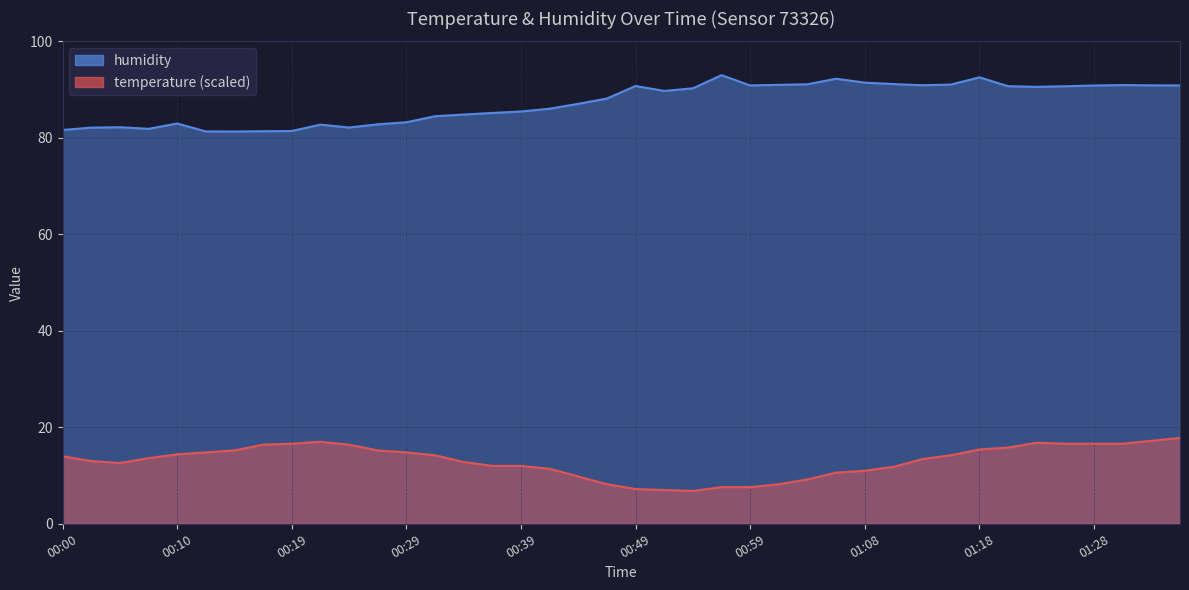

What are all the series names shown in the legend?

temperature, humidity